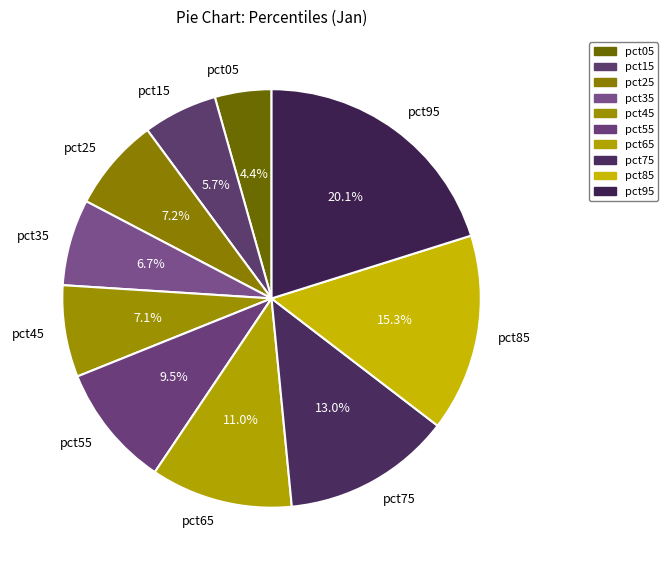

Does pct35 represent more than half of the total?

No